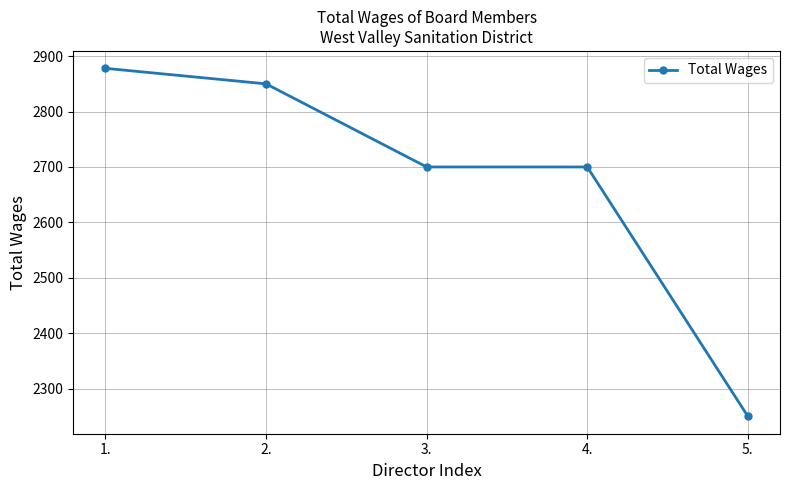

What is the difference between the maximum and second lowest values?

178